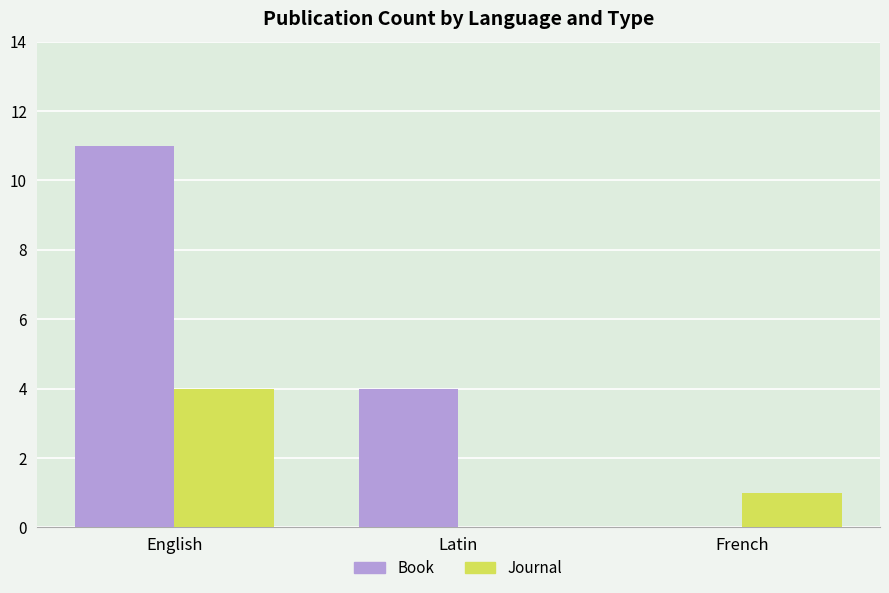

The value of Book at Latin is 6. True or false?

False